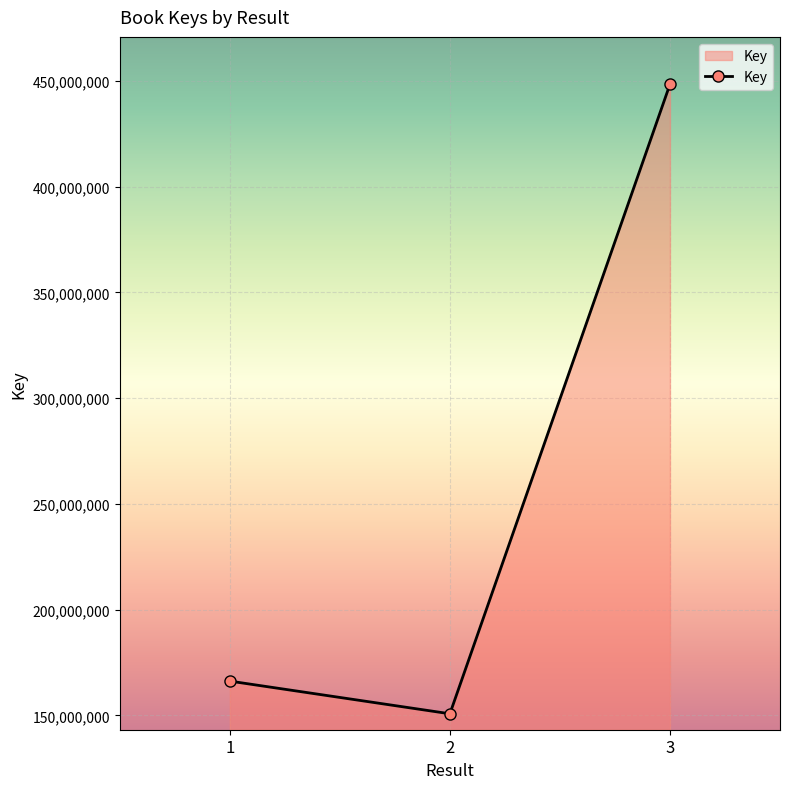

What is the maximum value shown in the chart?

448312195